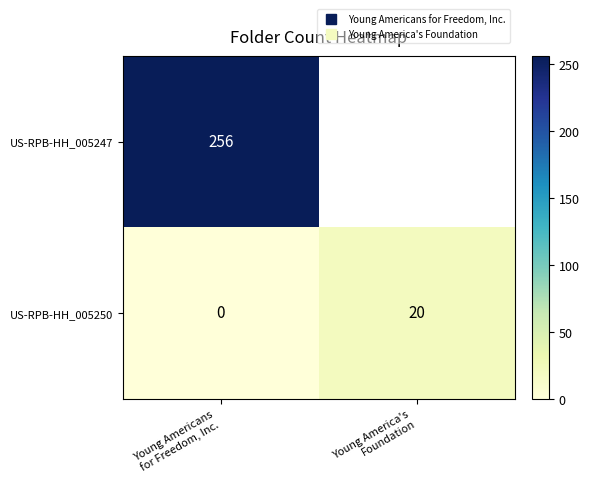

What is the sum of the row_0 values at Young America's
Foundation and Young Americans
for Freedom, Inc.?

256